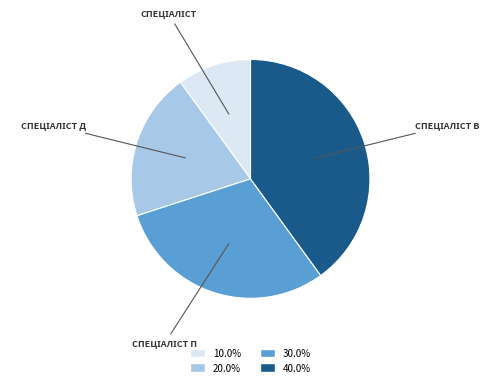

Does any single category account for the majority?

No